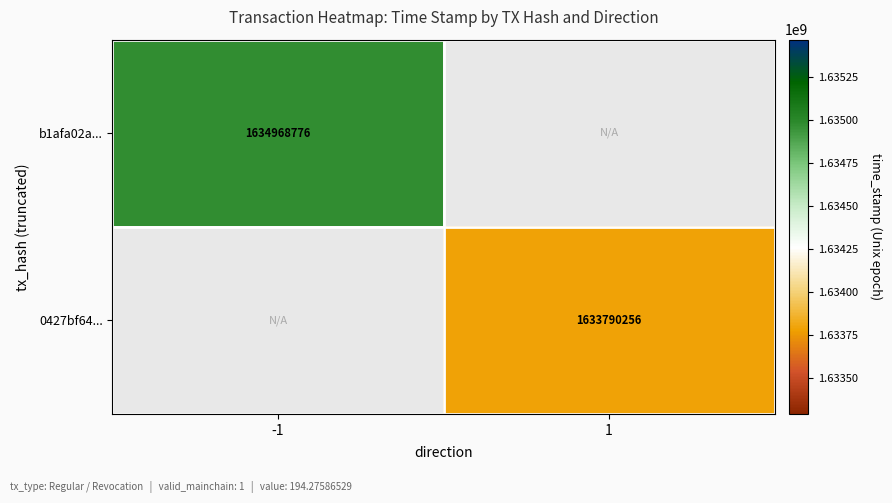

Count the number of categories in the chart.

2